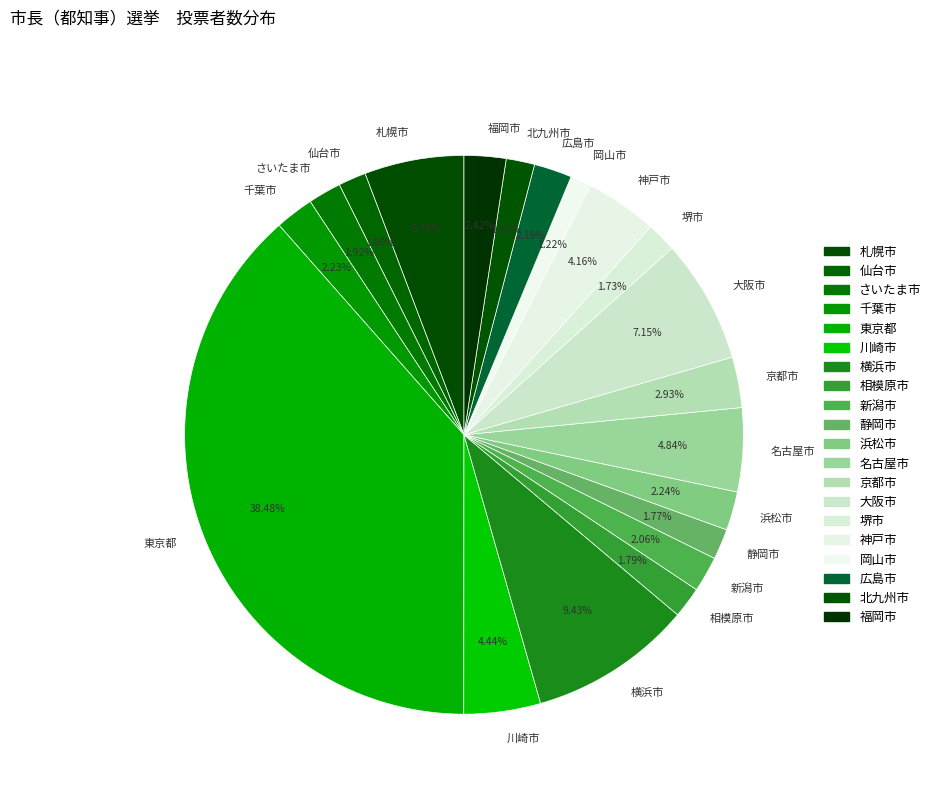

True or false: 名古屋市 accounts for 14% of the total.

False